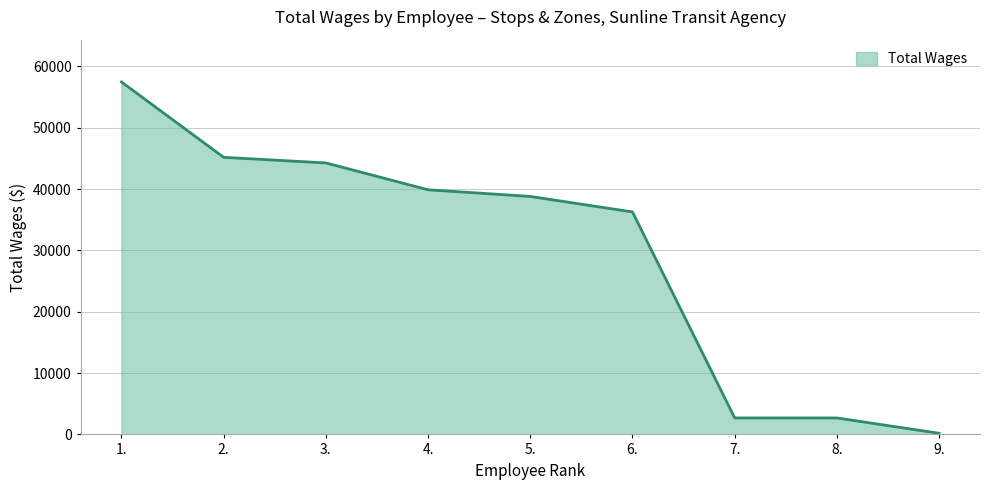

Which has a higher value, 3. or 8.?

3.